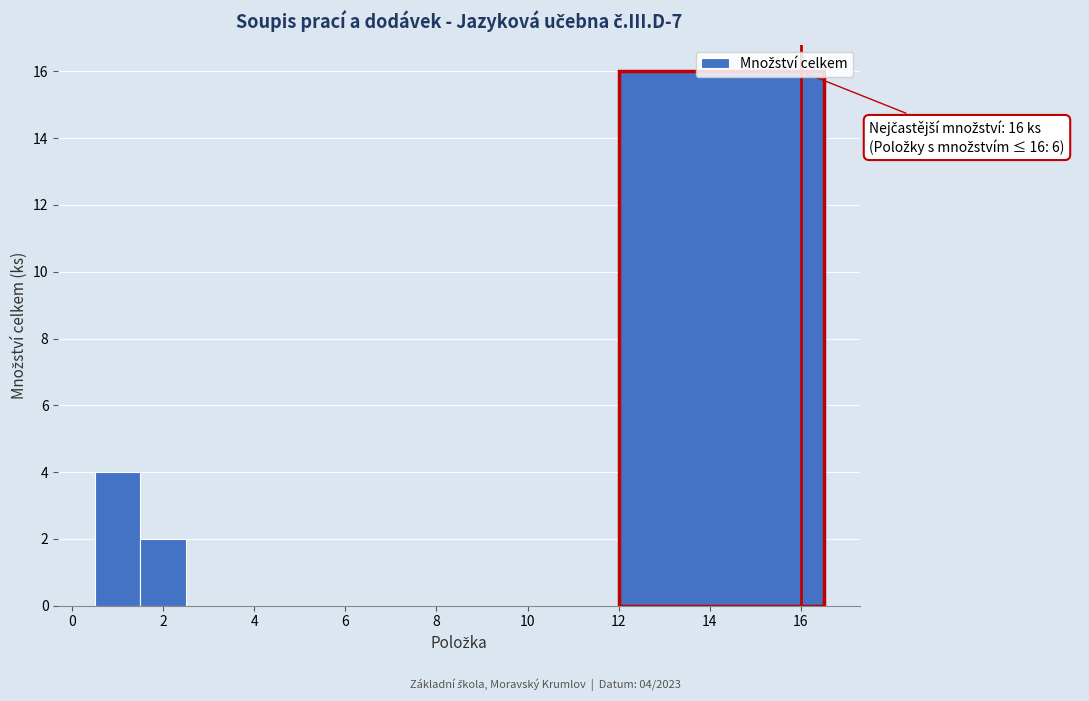

Which range on the x-axis has the tallest bar?

12.0 to 16.5